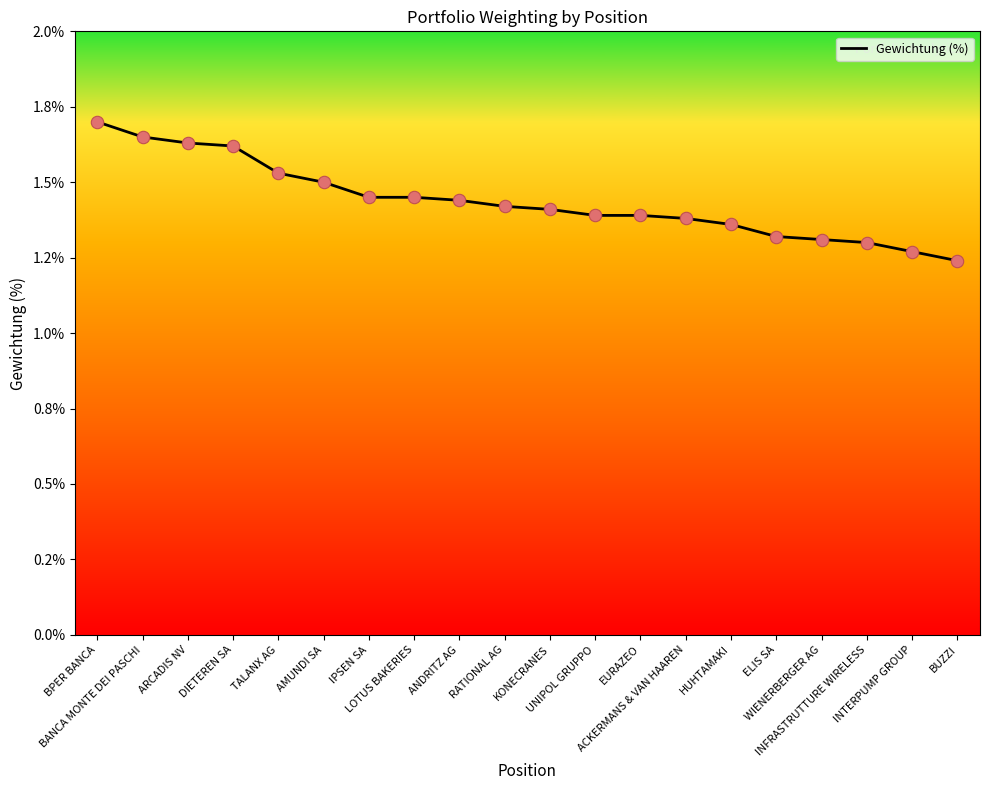

Does the chart have visible grid lines?

No